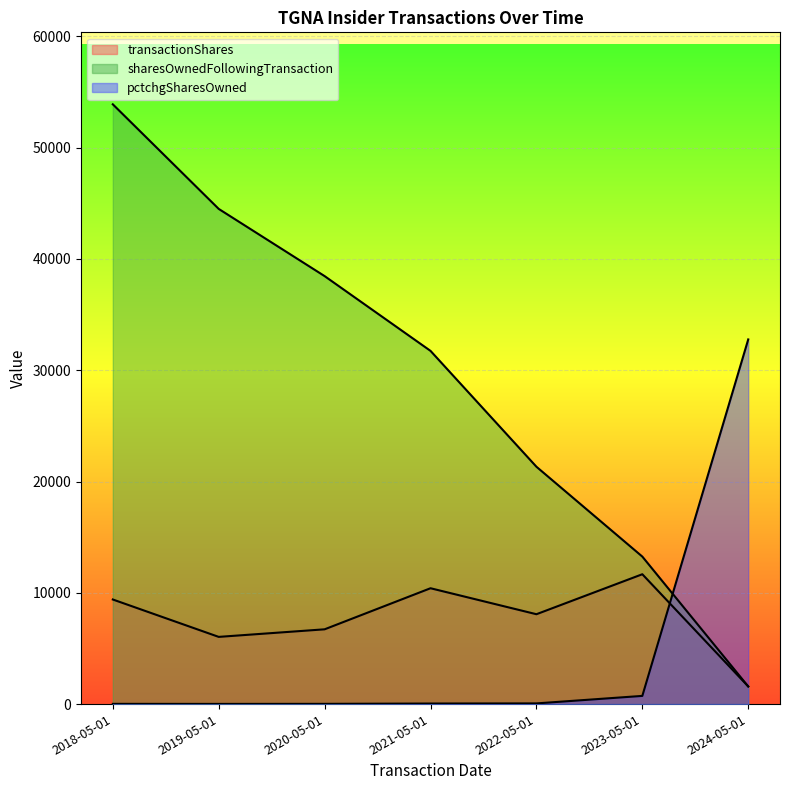

Which series changed the most between 2019-05-01 and 2023-05-01?

sharesOwnedFollowingTransaction